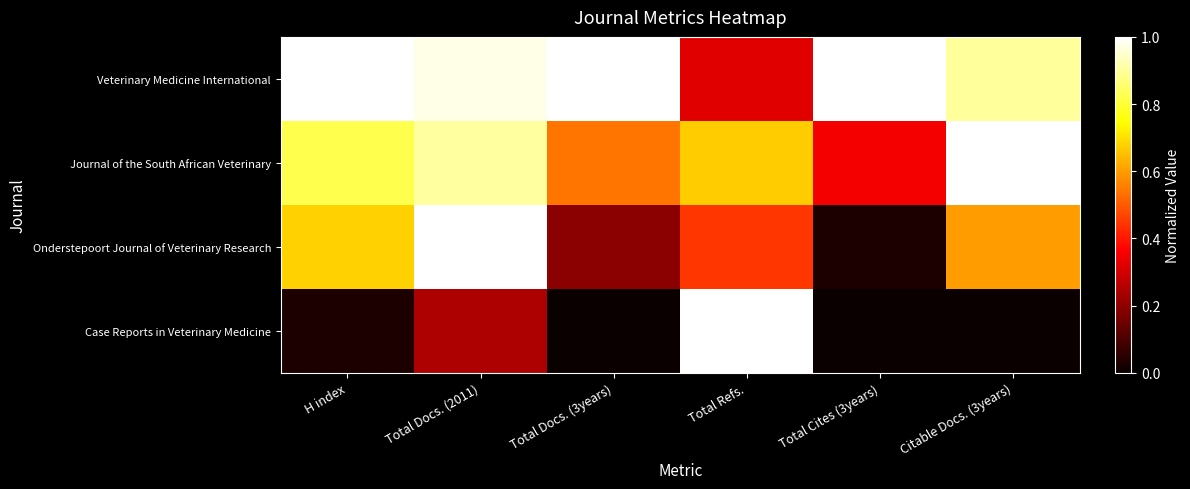

List the series in order of their overall mean, lowest first.

Case Reports in Veterinary Medicine, Onderstepoort Journal of Veterinary Research, Journal of the South African Veterinary, Veterinary Medicine International